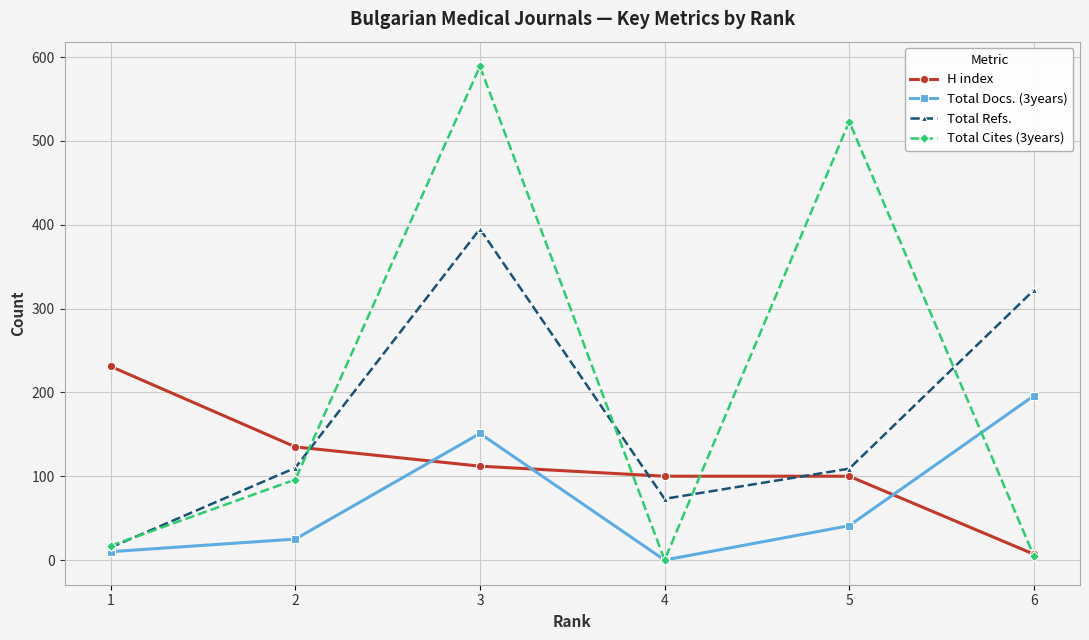

What are all the series names shown in the legend?

H index, Total Docs. (3years), Total Refs., Total Cites (3years)